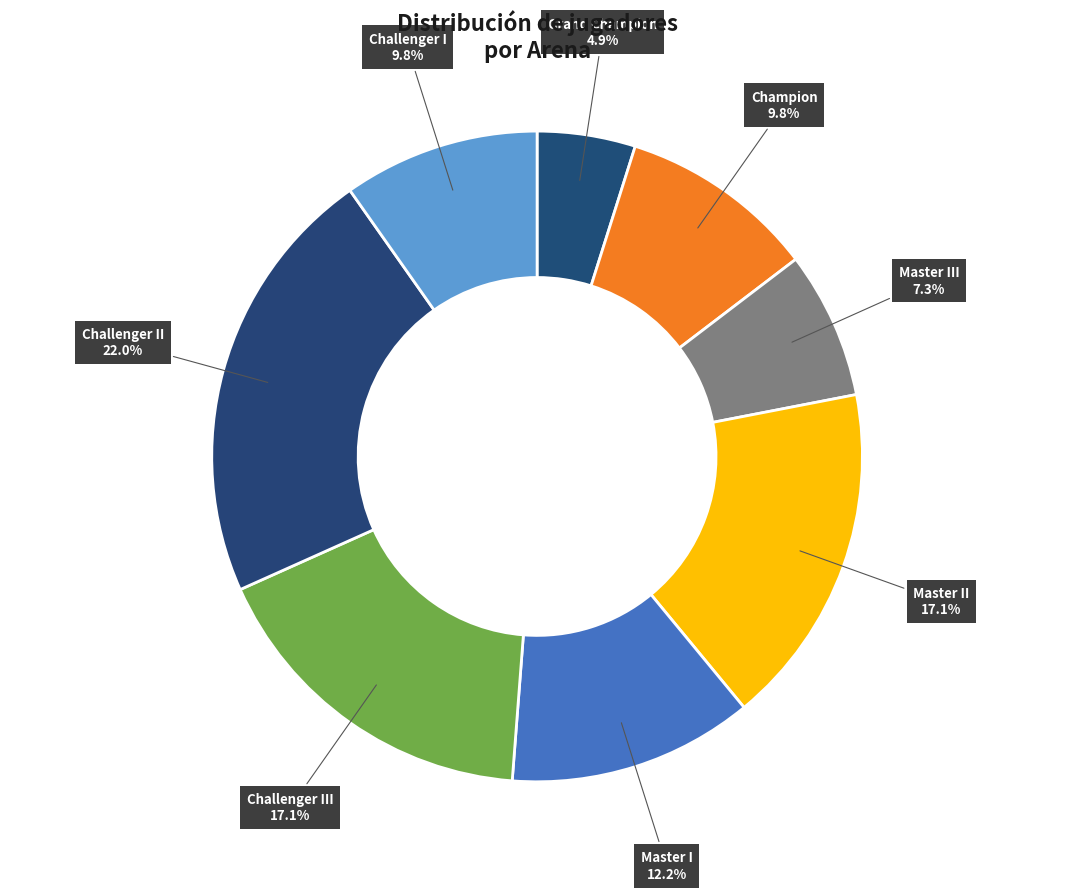

The Challenger I slice represents 23% of the pie. True or false?

False